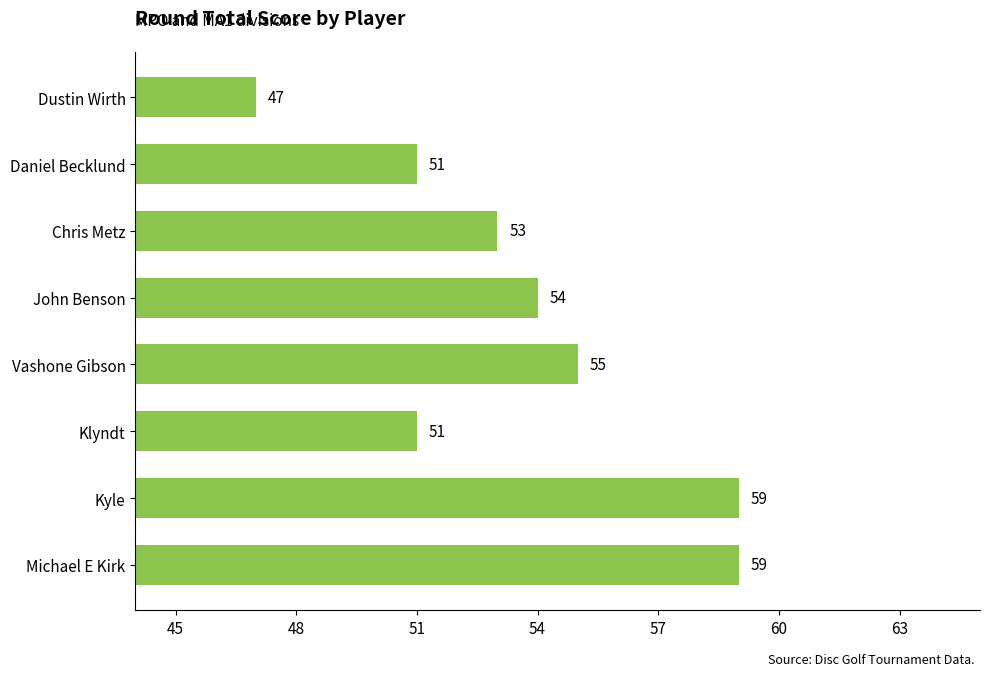

What is the change in value from Chris Metz to Vashone Gibson?

+2